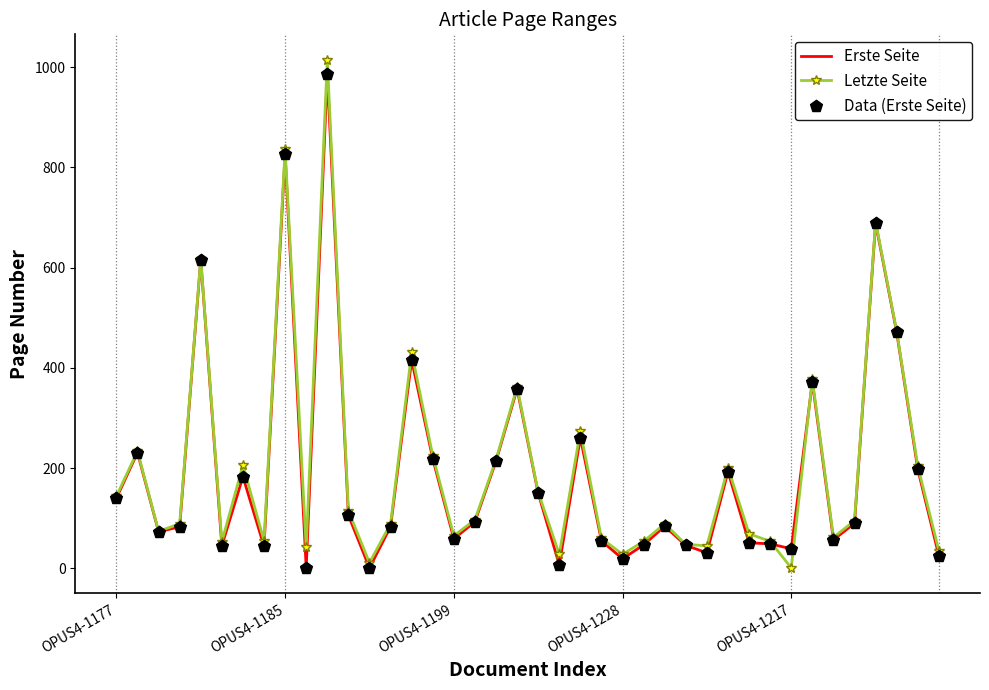

Which series has the largest range (max minus min)?

Letzte Seite